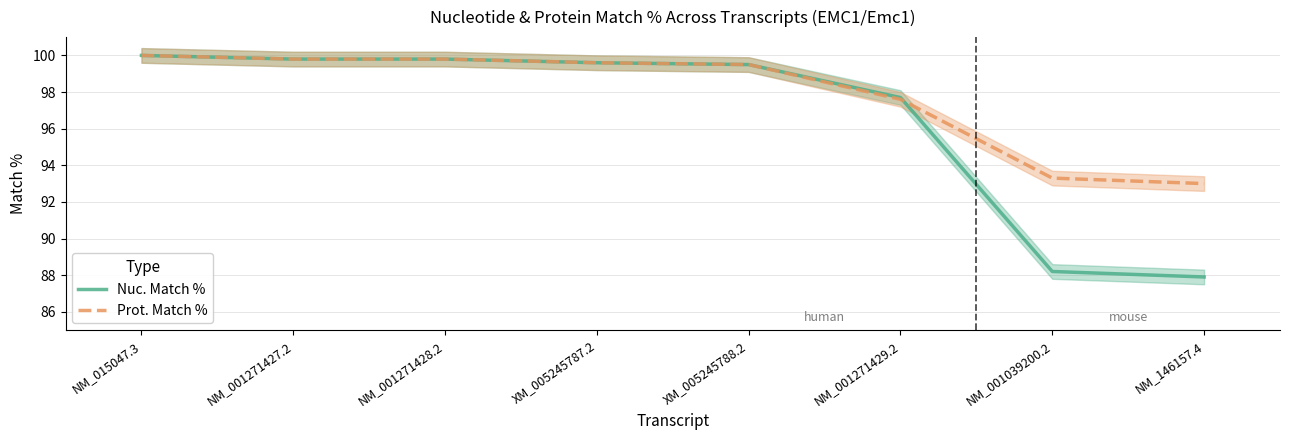

Reading left to right, what are all the values shown in this chart?

Nuc. Match %: NM_015047.3=100.0	NM_001271427.2=99.8	NM_001271428.2=99.8	XM_005245787.2=99.6	XM_005245788.2=99.5	NM_001271429.2=97.7	NM_001039200.2=88.2	NM_146157.4=87.9
Prot. Match %: NM_015047.3=100.0	NM_001271427.2=99.8	NM_001271428.2=99.8	XM_005245787.2=99.6	XM_005245788.2=99.5	NM_001271429.2=97.6	NM_001039200.2=93.3	NM_146157.4=93.0